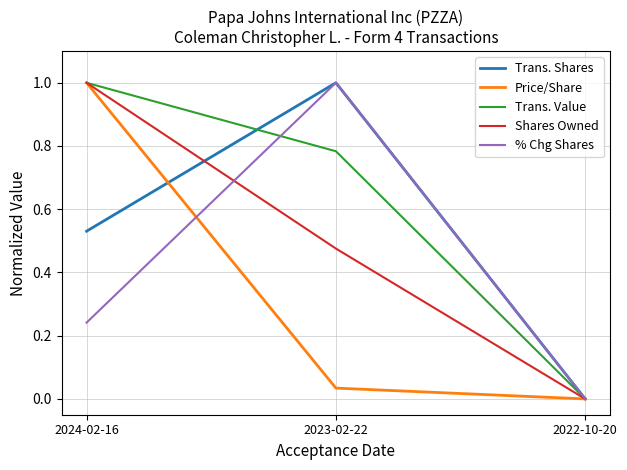

How many % Chg Shares values are between 0 and 1?

3